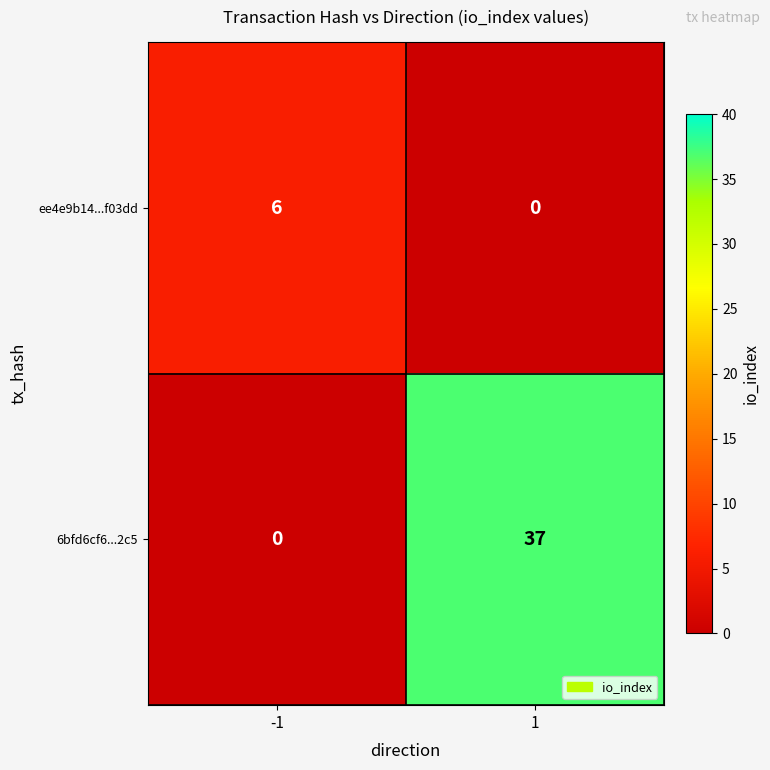

What is the maximum value shown in the chart?

37